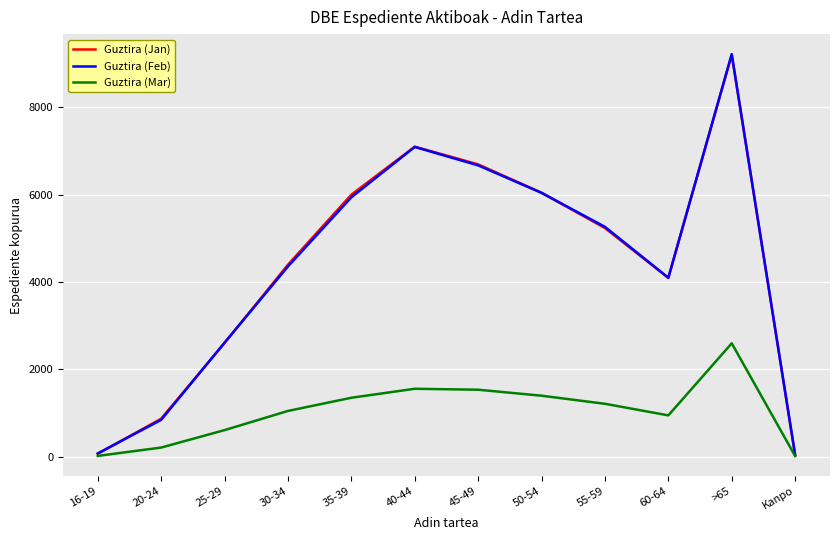

Does the chart display data point markers on the line(s)?

No